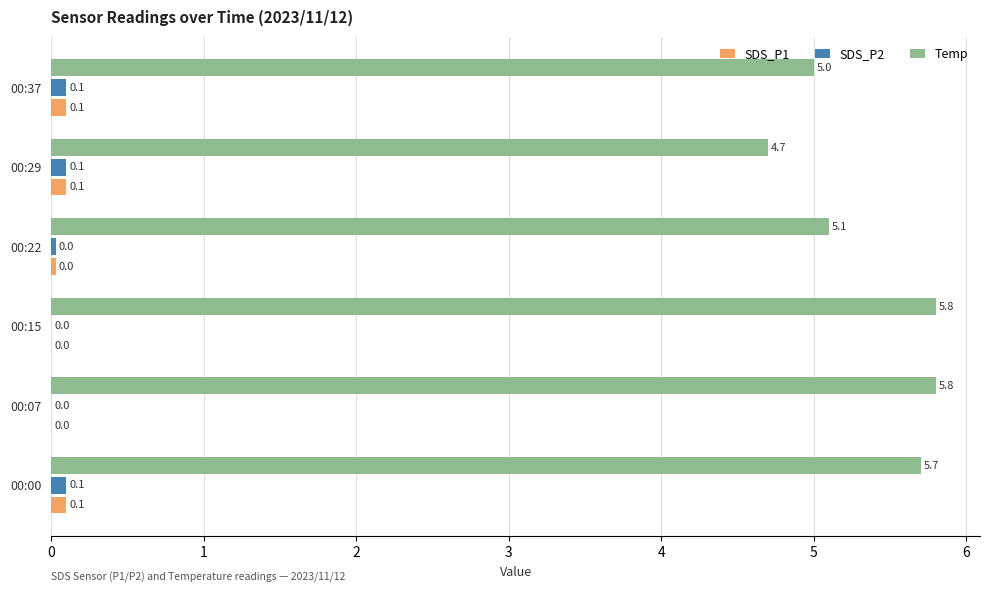

What is the sum of the Temp values at 00:07 and 00:22?

10.9